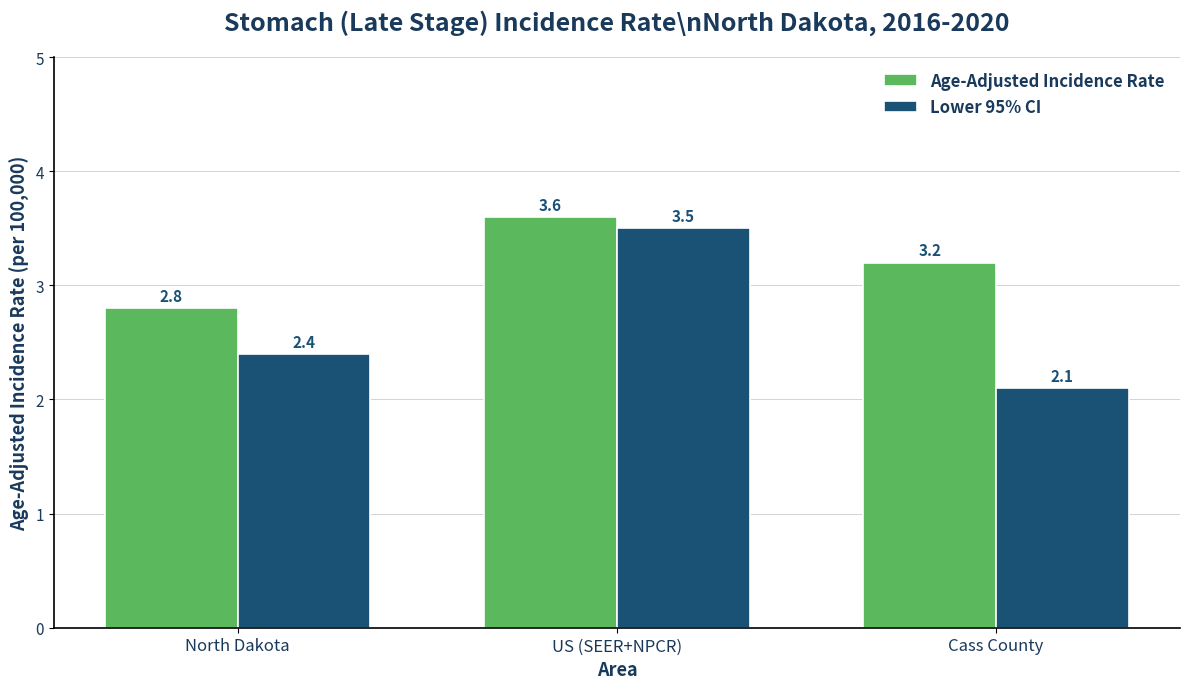

Reading left to right, transcribe all the data shown in this chart.

Age-Adjusted Incidence Rate: North Dakota=2.8	US (SEER+NPCR)=3.6	Cass County=3.2
Lower 95% CI: North Dakota=2.4	US (SEER+NPCR)=3.5	Cass County=2.1